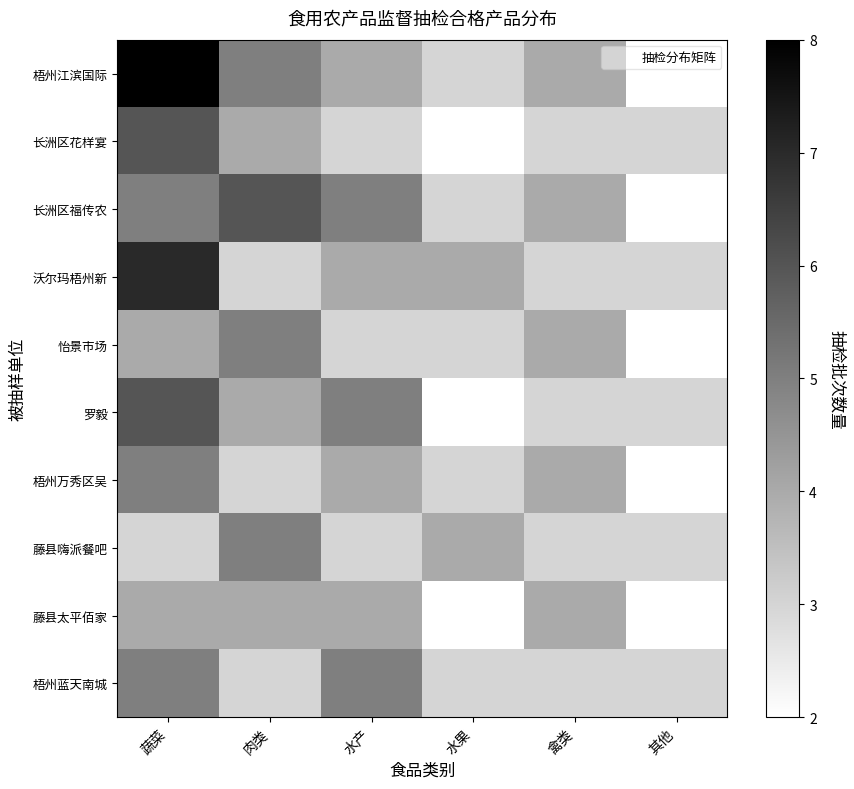

At how many categories does at least one series exceed 3?

5